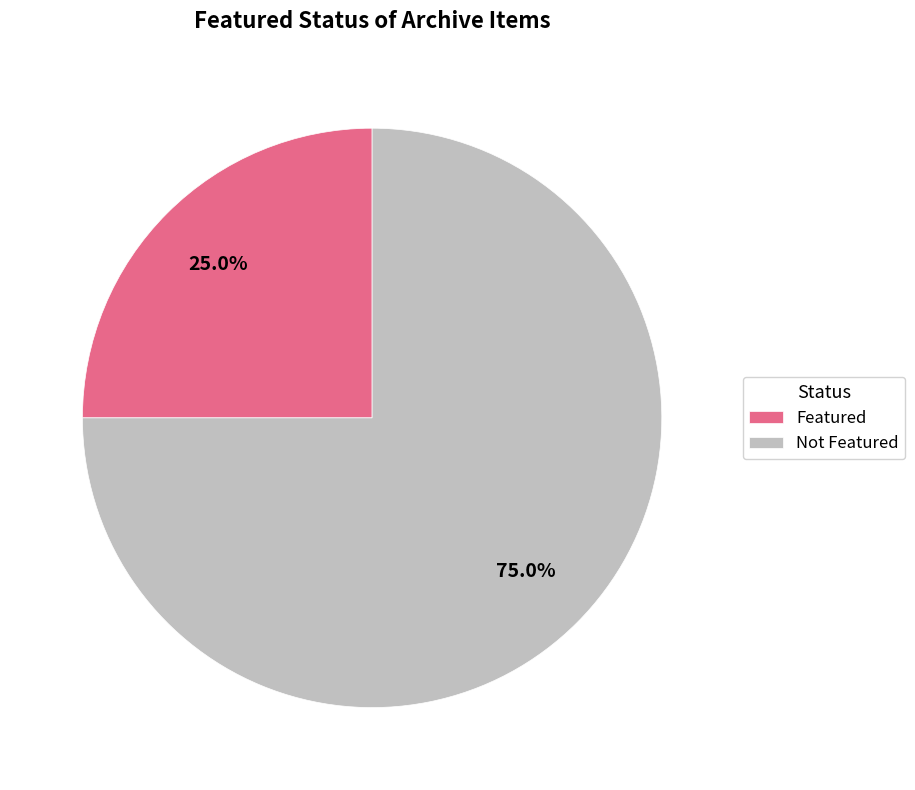

How many slices are in this pie chart?

2